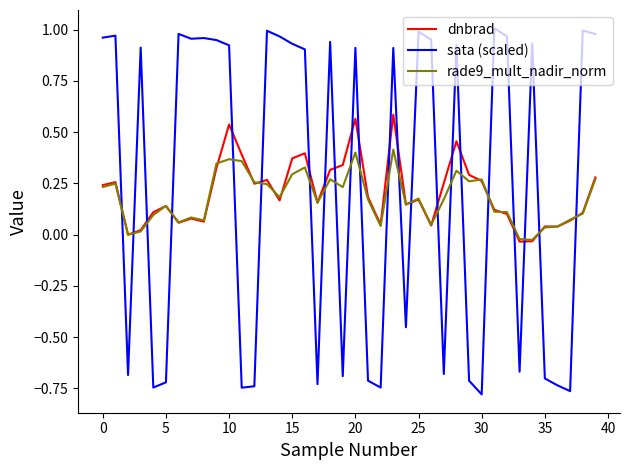

Which series has the widest spread of values?

sata (scaled)